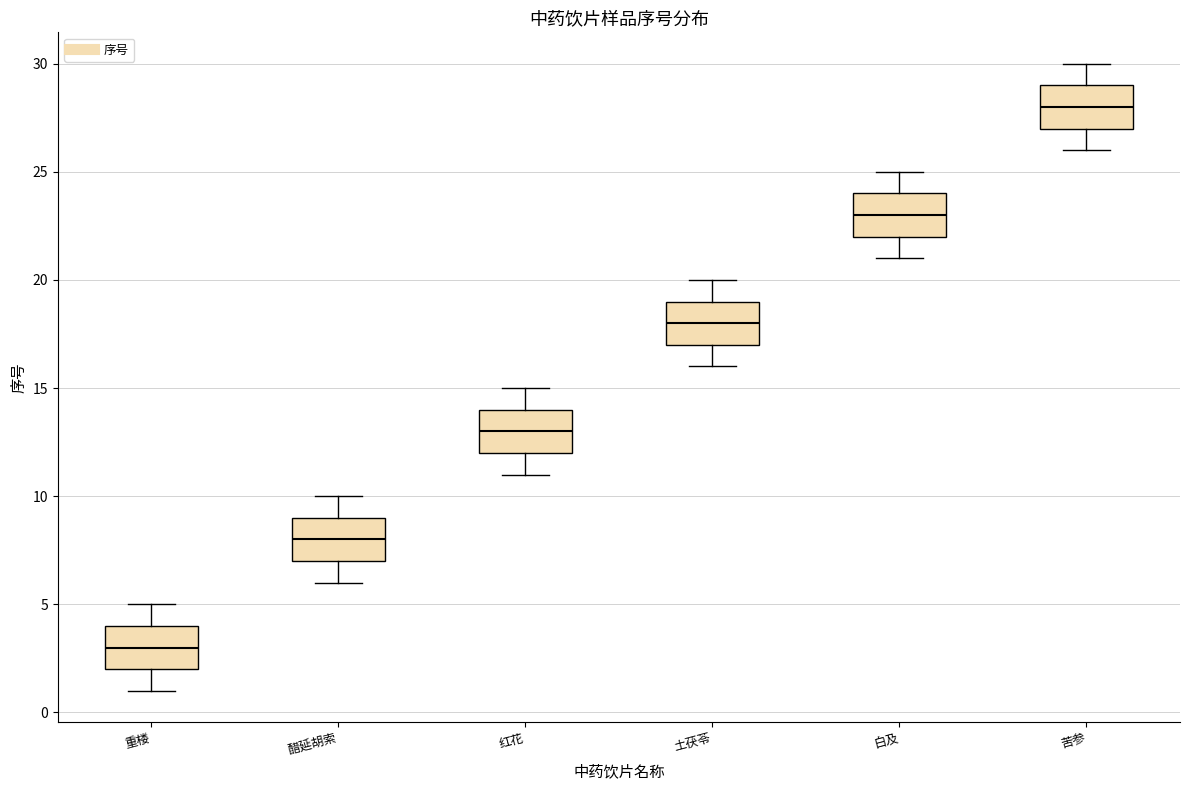

Where is the lower edge of the box for 重楼 on the y-axis? The values are not printed on the chart, so give them approximately, as read against the axis.

2